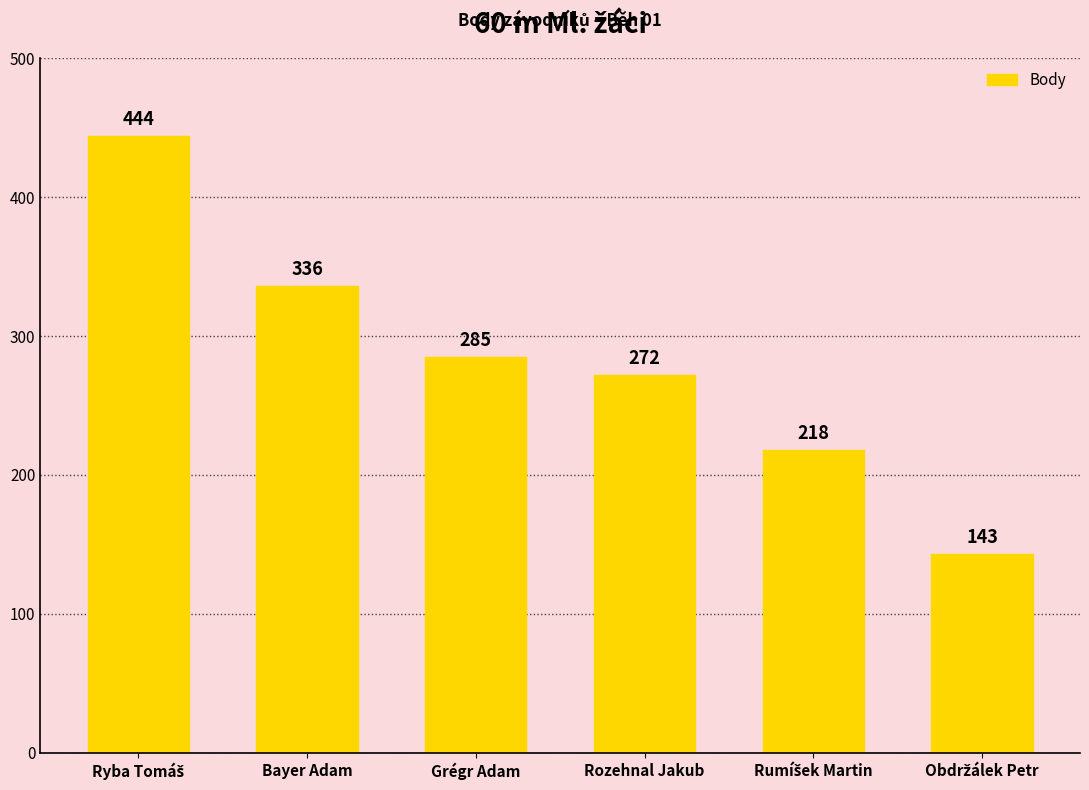

Reading right to left, what are all the values shown in this chart?

143	218	272	285	336	444